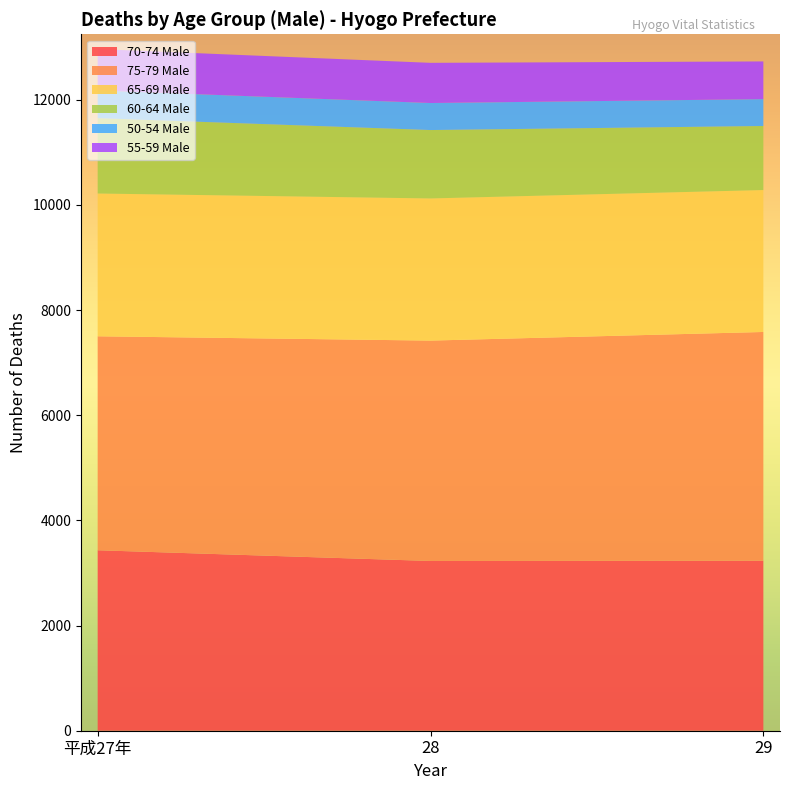

Reading left to right, transcribe all the data shown in this chart.

70-74 Male: 平成27年=3432	28=3228	29=3233
75-79 Male: 平成27年=4069	28=4191	29=4350
65-69 Male: 平成27年=2715	28=2703	29=2699
60-64 Male: 平成27年=1433	28=1301	29=1218
50-54 Male: 平成27年=527	28=514	29=511
55-59 Male: 平成27年=787	28=764	29=717